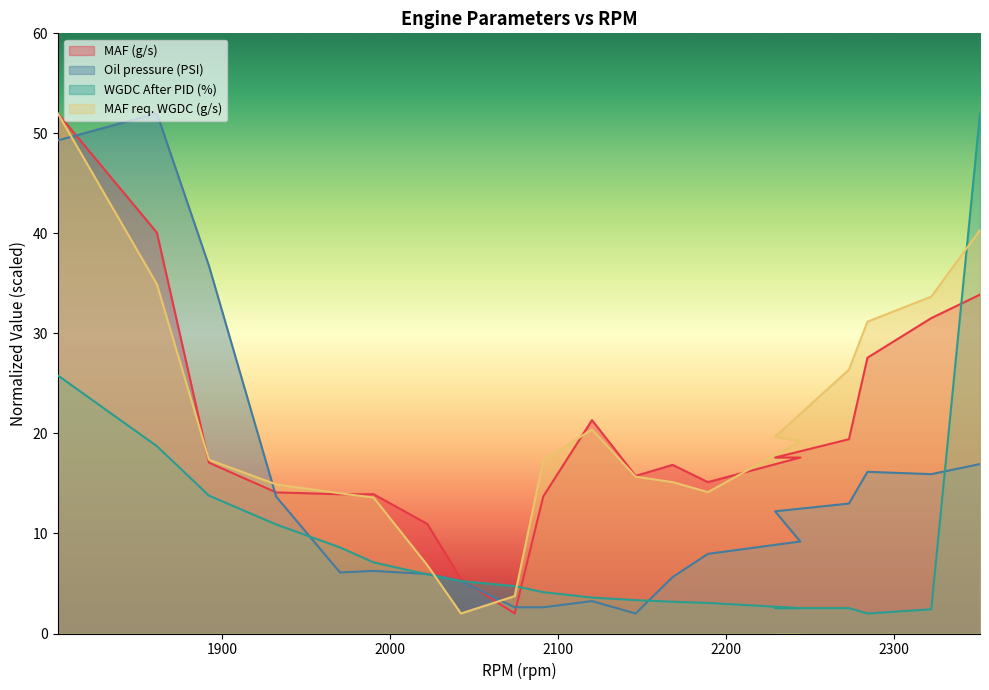

Which series has the widest spread of values?

MAF (g/s)